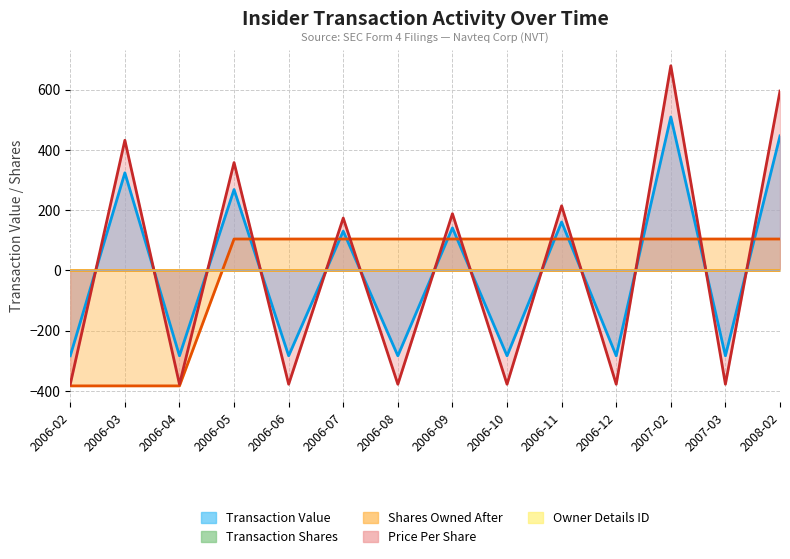

True or false: transactionPricePerShare has a value of 432.1 at 2006-03.

True